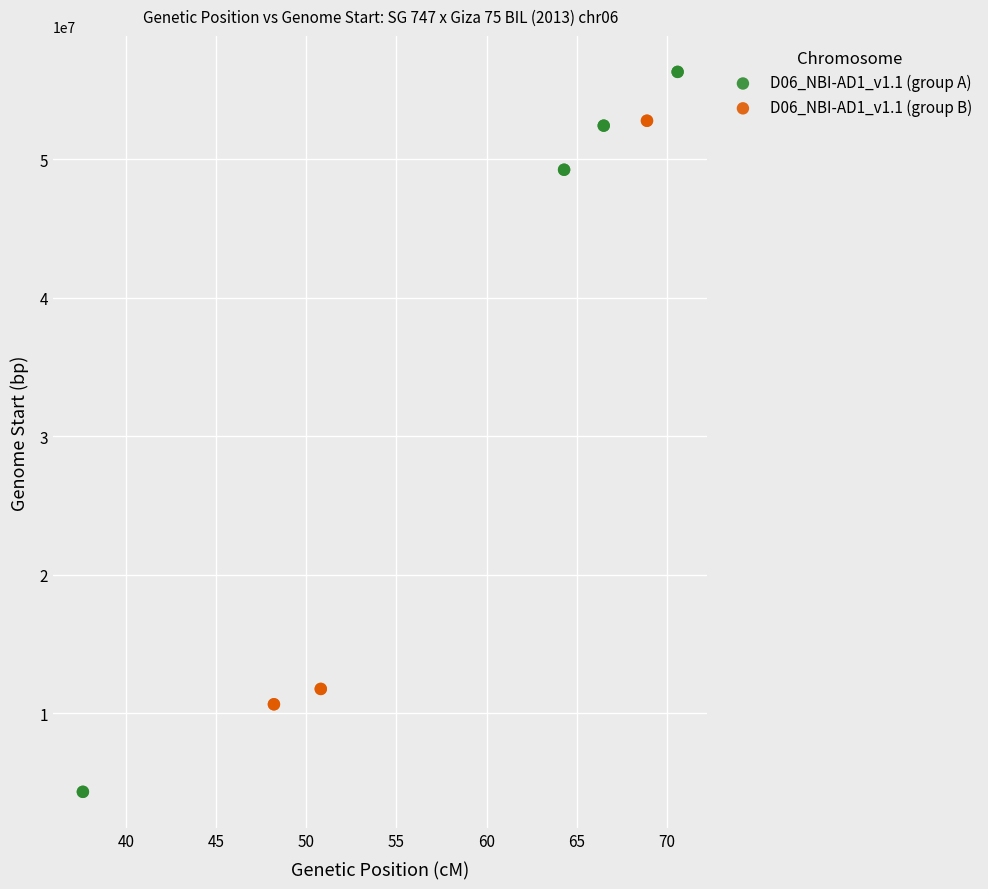

Which series has the widest spread of Y values?

D06_NBI-AD1_v1.1 (group A)